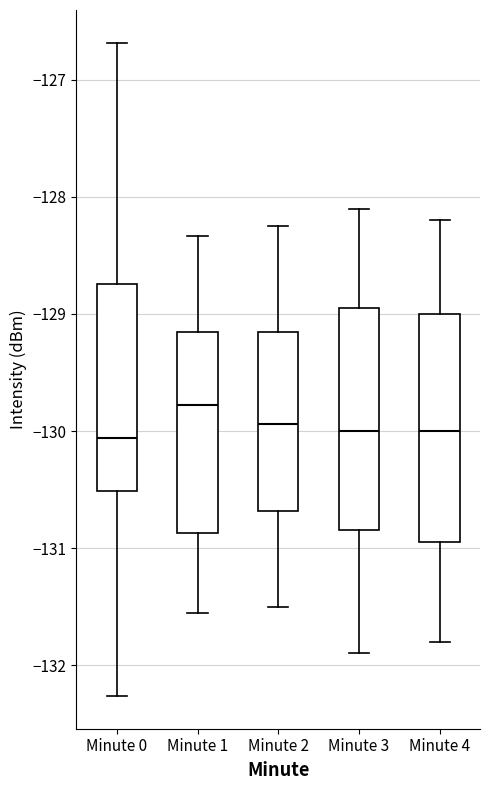

Where does the upper whisker of the box for Minute 2 end on the y-axis? The values are not printed on the chart, so give them approximately, as read against the axis.

-128.2